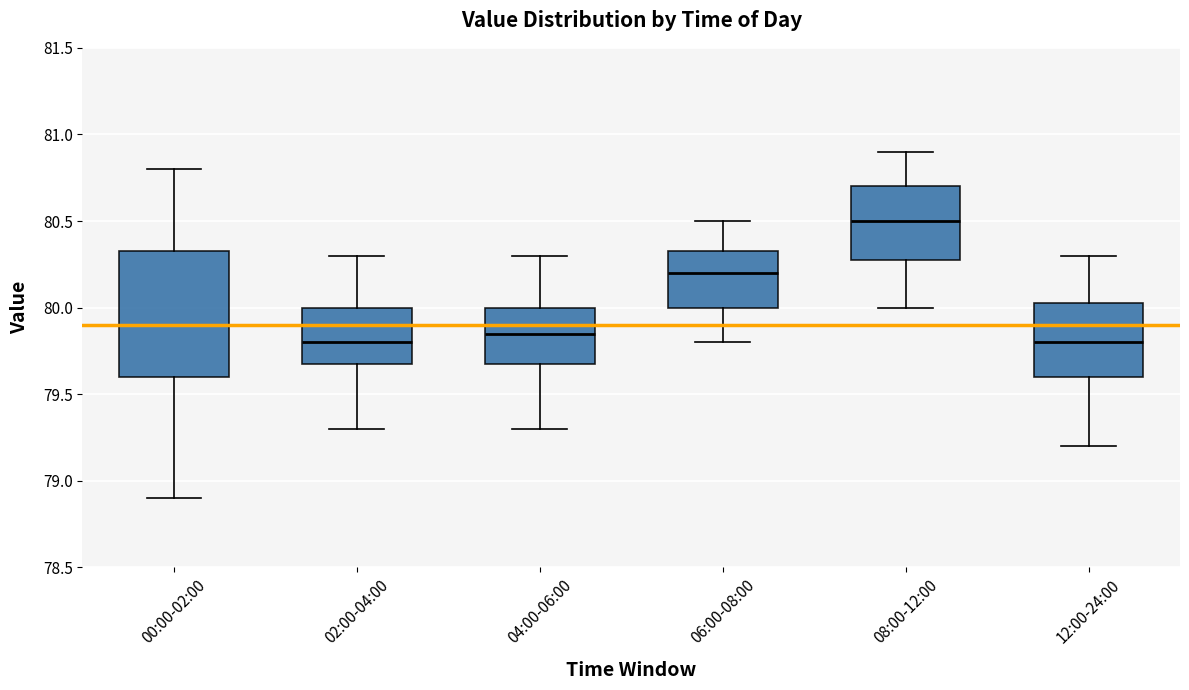

Comparing the boxes themselves (not the whiskers), which one is the tallest?

00:00-02:00